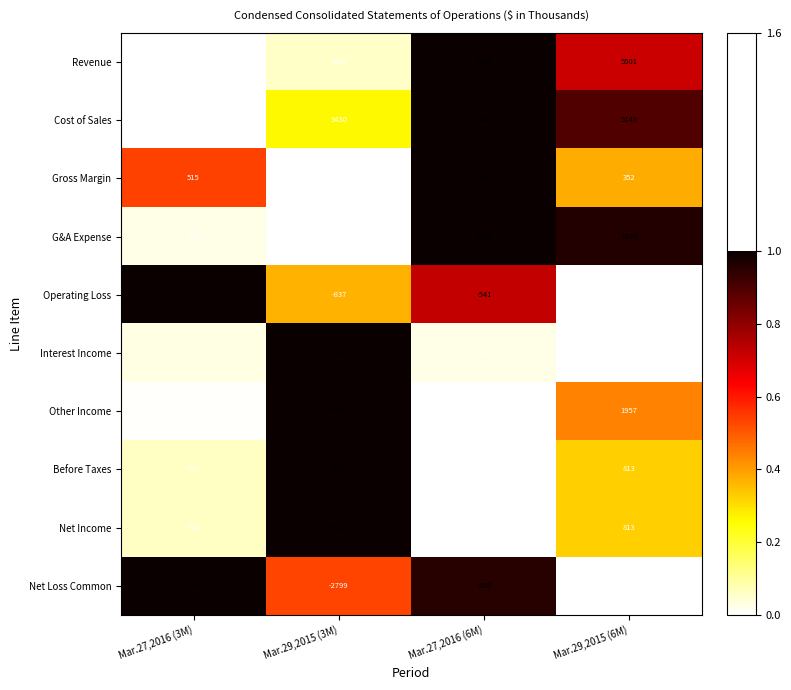

Which series has the largest range (max minus min)?

Interest Income